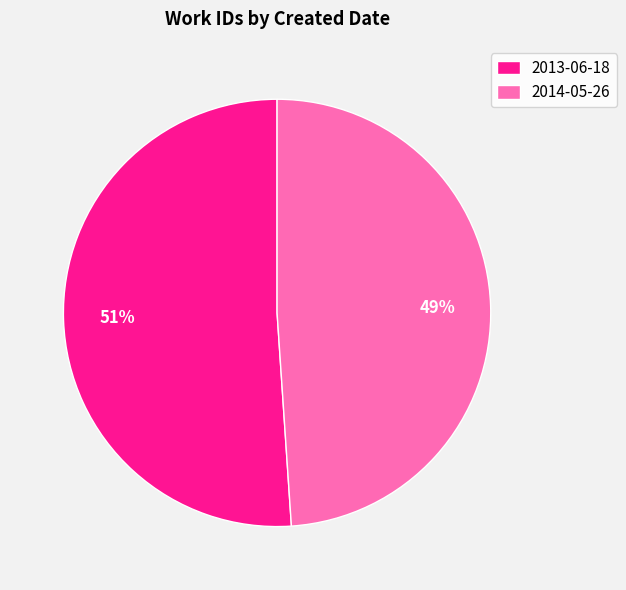

Does 2013-06-18 account for over 50% of the chart?

Yes